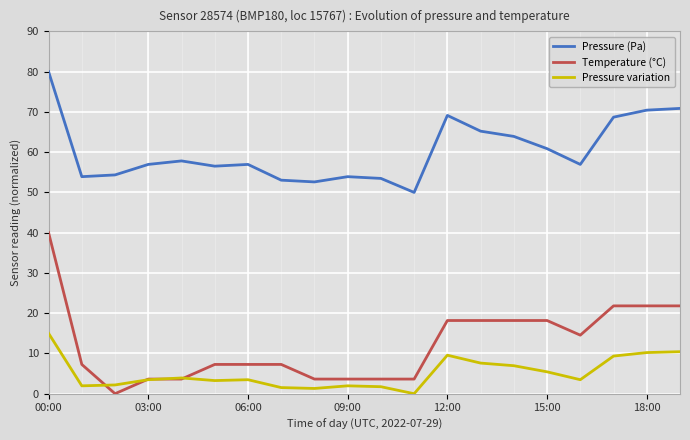

Which series has the widest spread of values?

Temperature (°C)